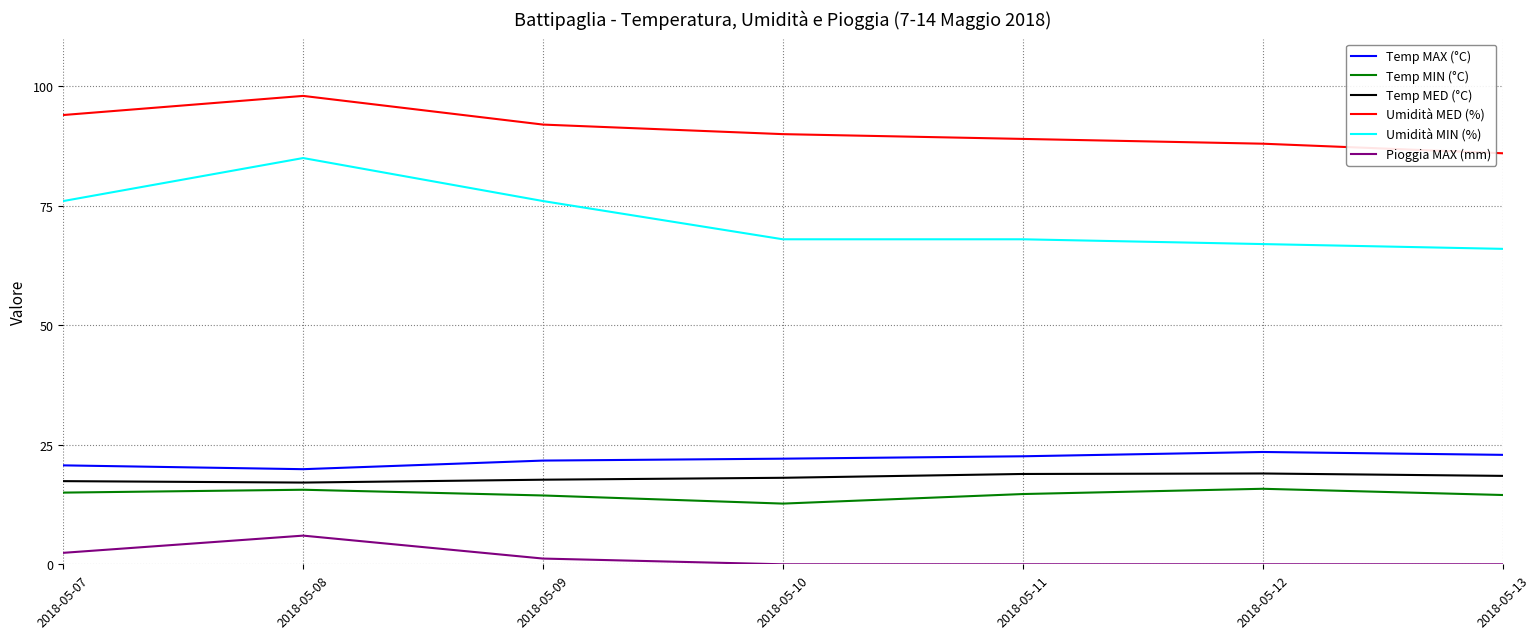

At how many categories does at least one series exceed 81?

7